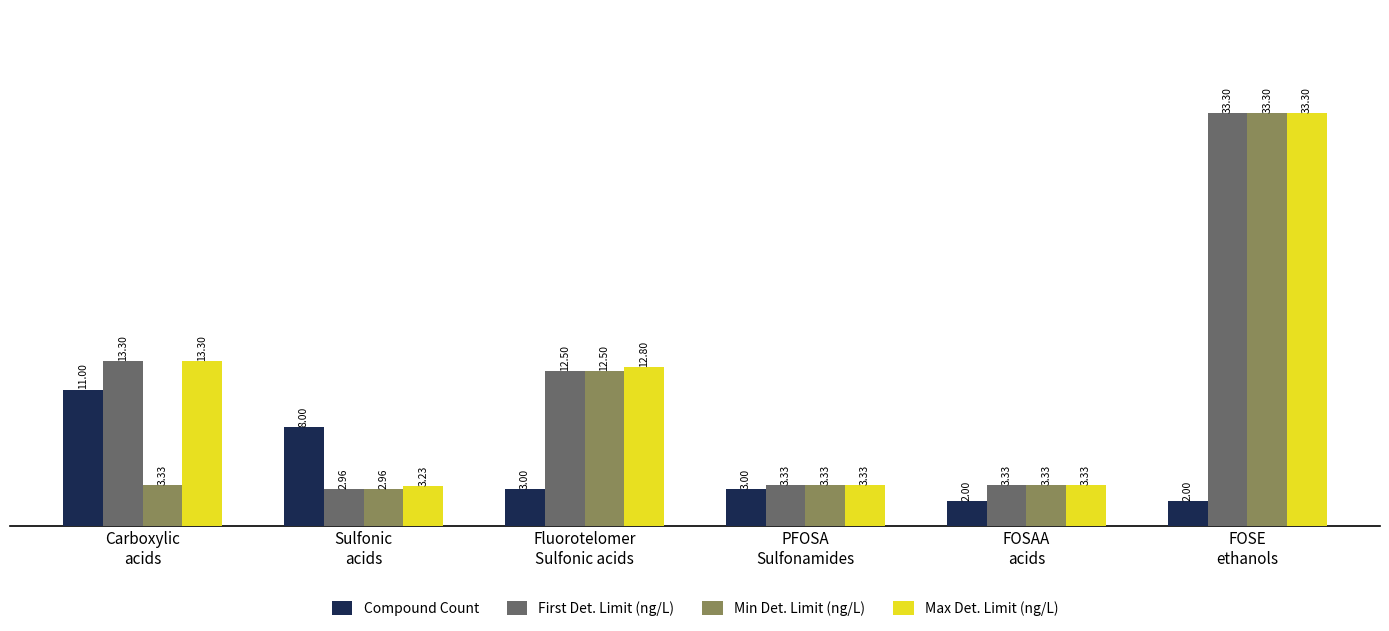

What are all the series names shown in the legend?

Compound Count, First Det. Limit (ng/L), Min Det. Limit (ng/L), Max Det. Limit (ng/L)